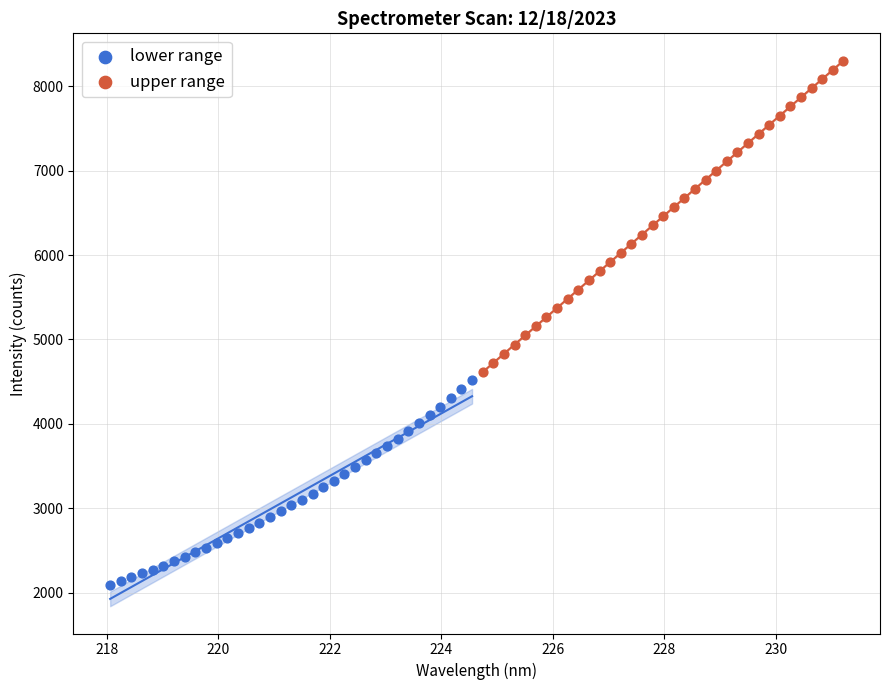

What are all the series names shown in the legend?

lower range, upper range